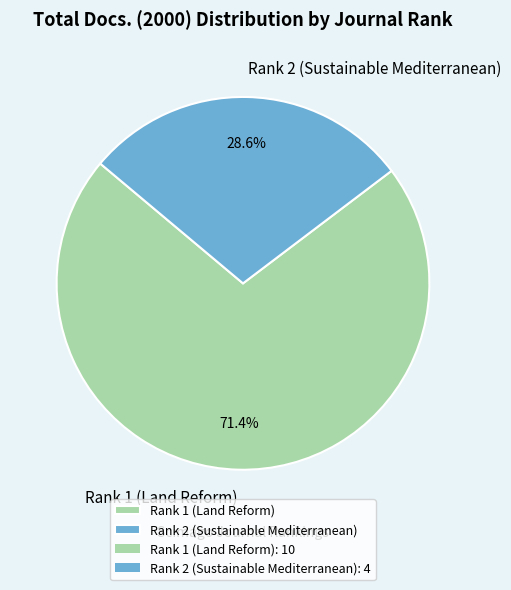

How many slices are in this pie chart?

2